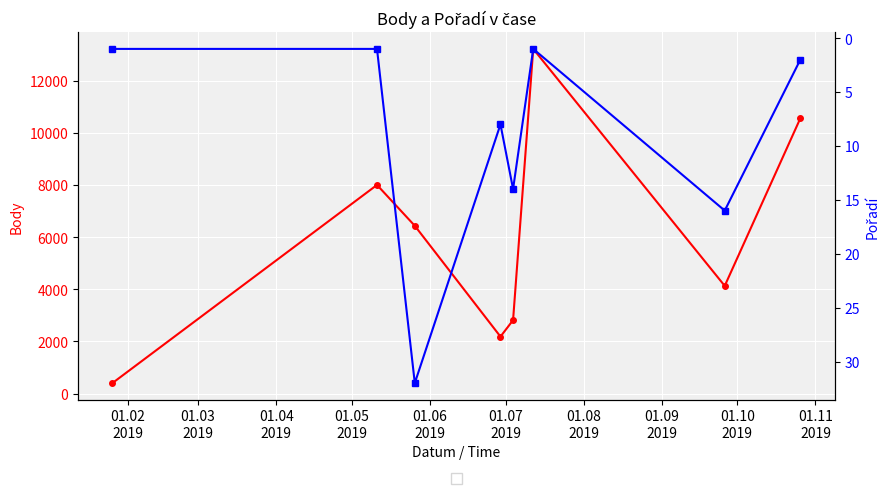

What is the difference between the highest and lowest values at 01.03
2019?

7996